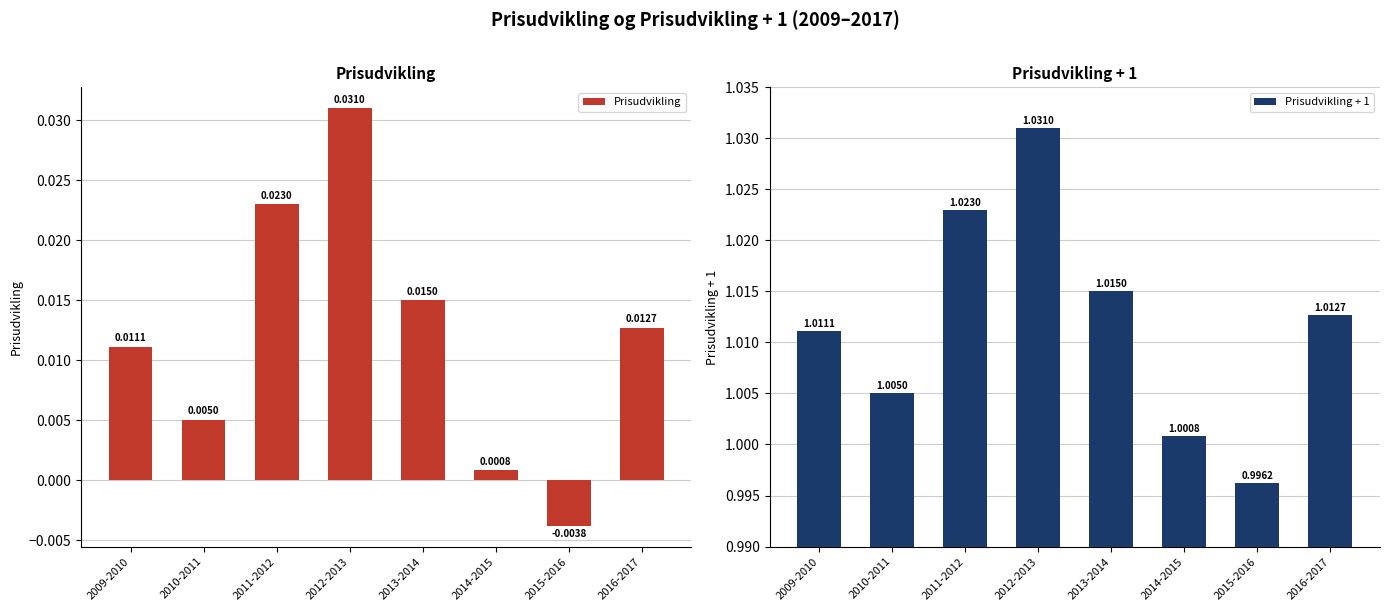

Between 2012-2013 and 2013-2014, which series saw the biggest shift?

Prisudvikling + 1